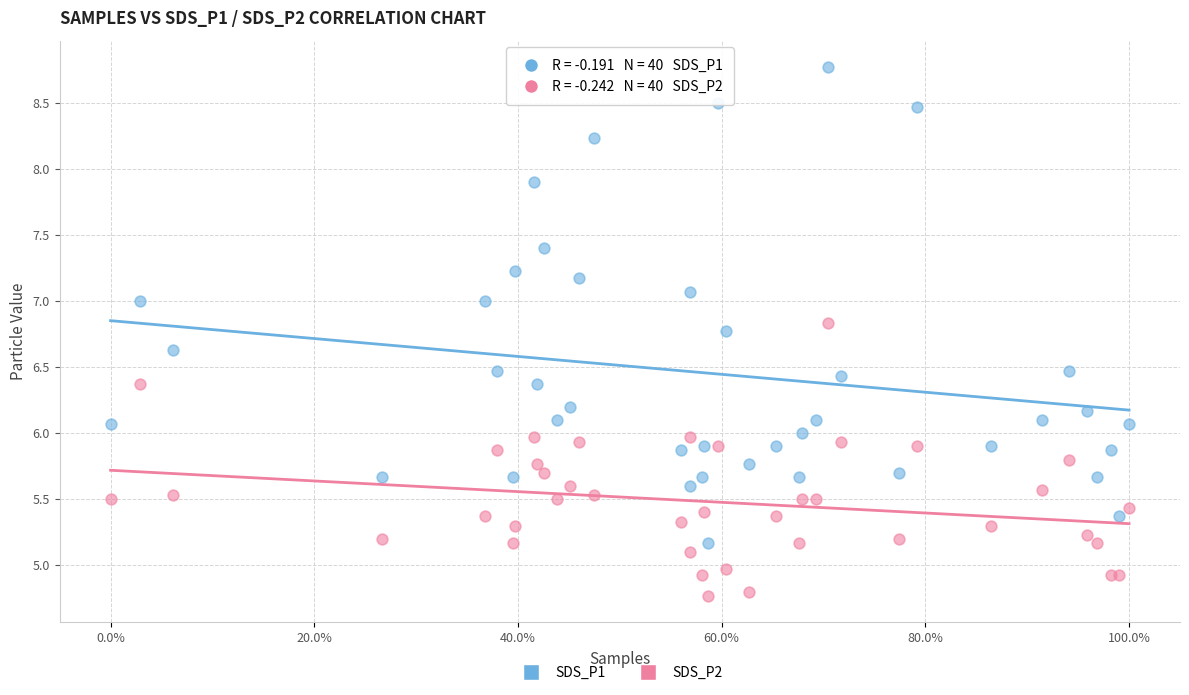

Which series contains the highest Y value?

SDS_P1